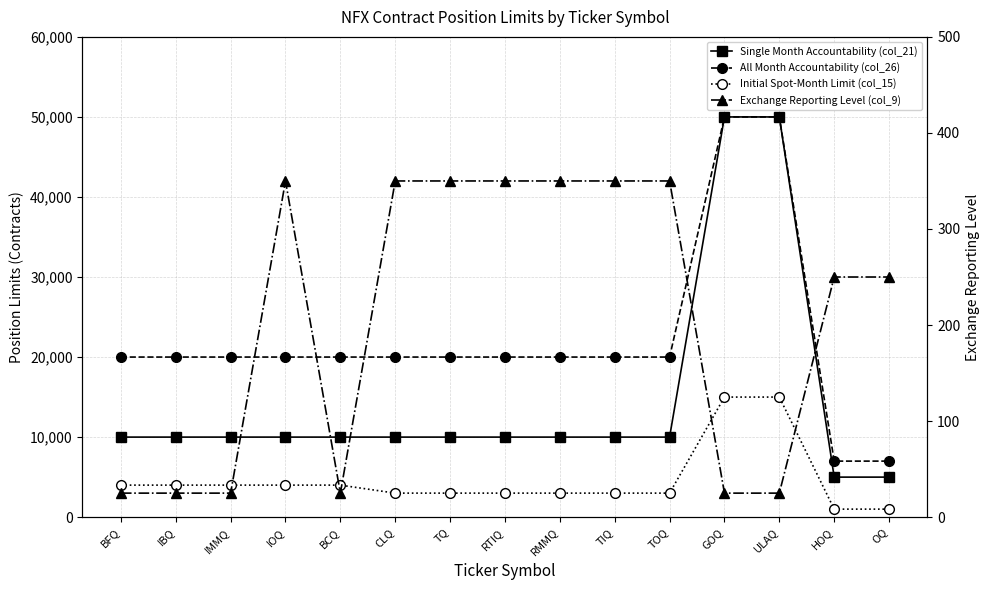

List the series in order of their overall mean, lowest first.

Exchange Reporting Level (col_9), Initial Spot-Month Limit (col_15), Single Month Accountability (col_21), All Month Accountability (col_26)